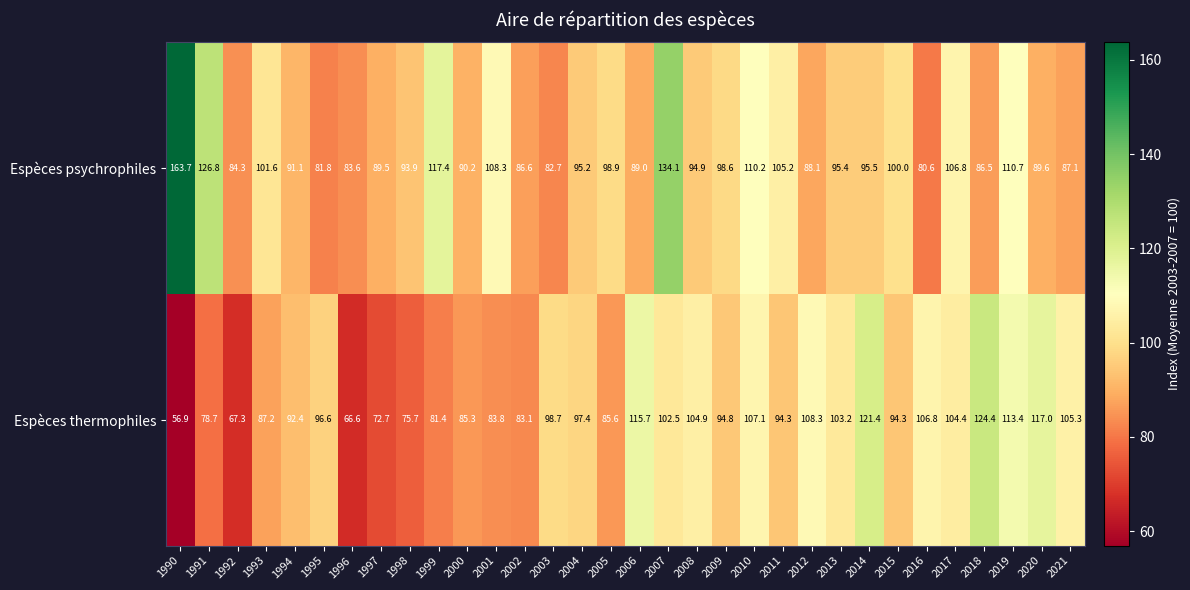

What is the total value across all series at 2007?

236.6